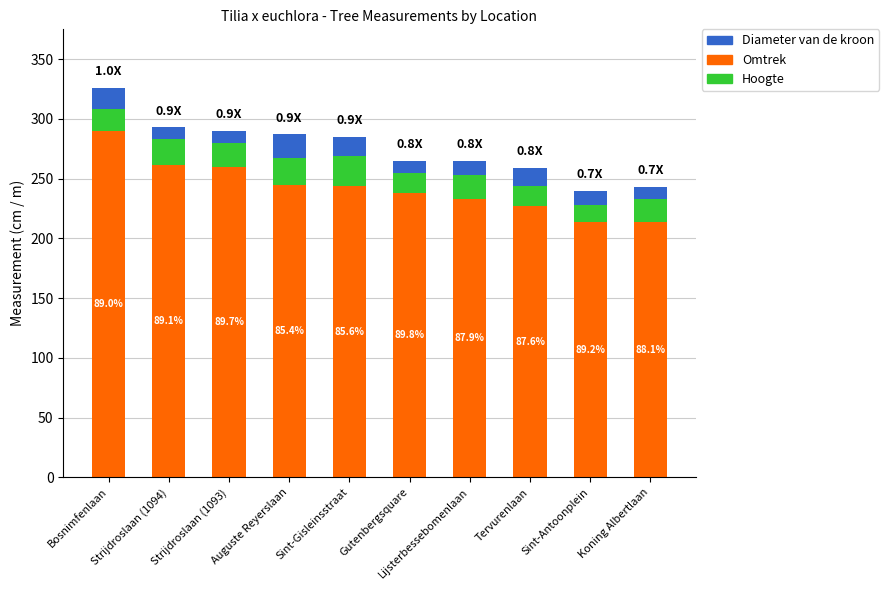

What position from the left is Lijsterbessebomenlaan?

7